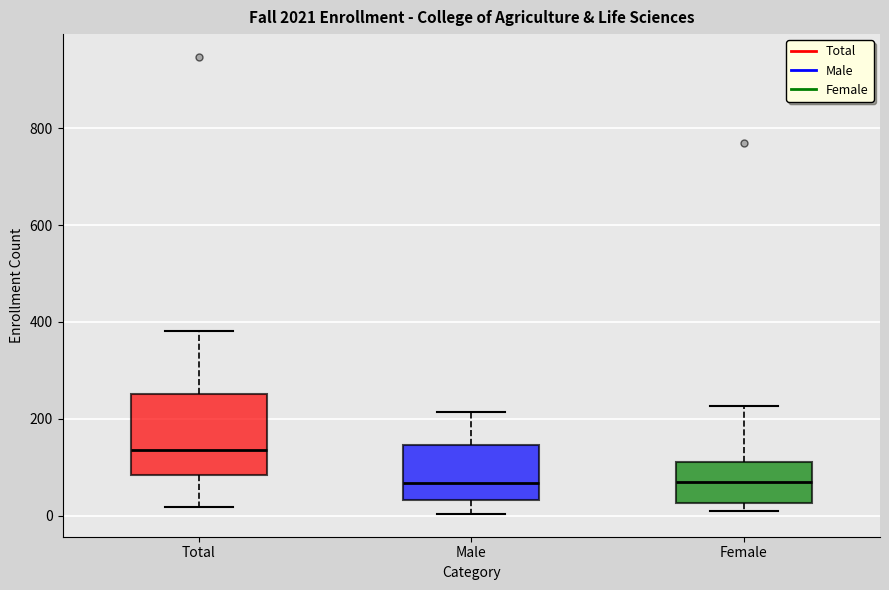

Where is the lower edge of the box for Male on the y-axis? The values are not printed on the chart, so give them approximately, as read against the axis.

40